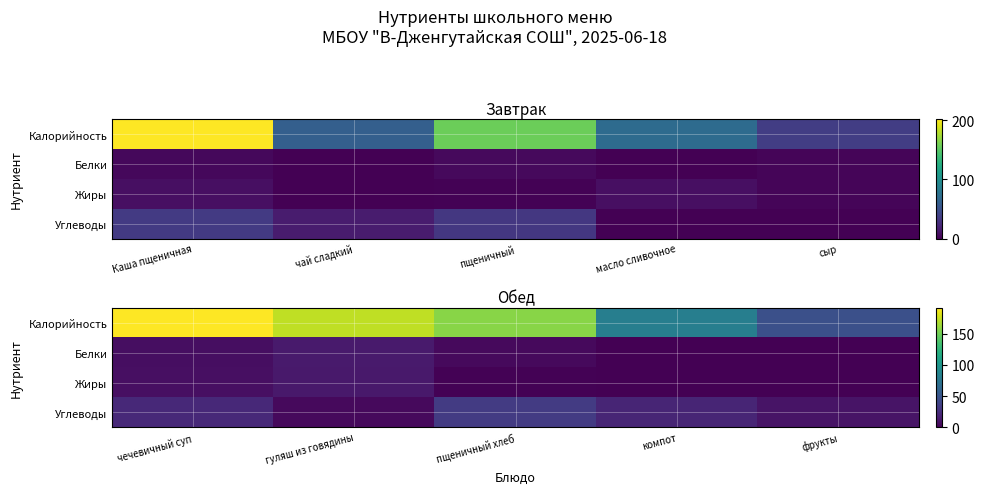

Read the Калорийность value at пщеничный хлеб, to the nearest 10.

160